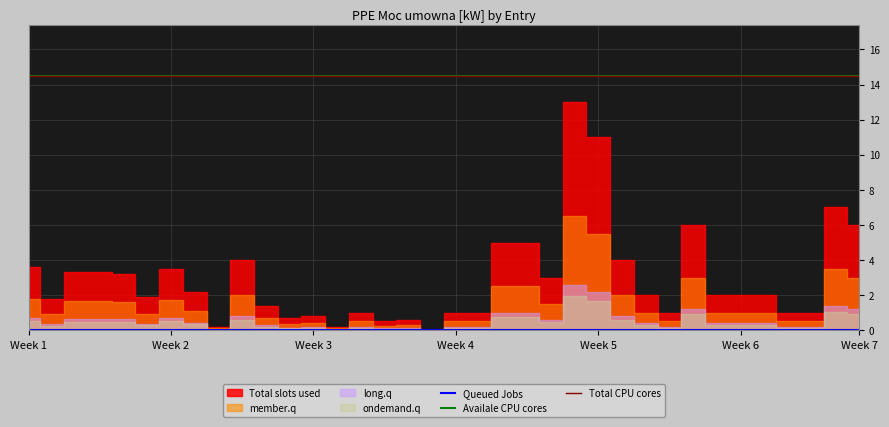

True or false: Queued Jobs and Availale CPU cores cross at least once.

False